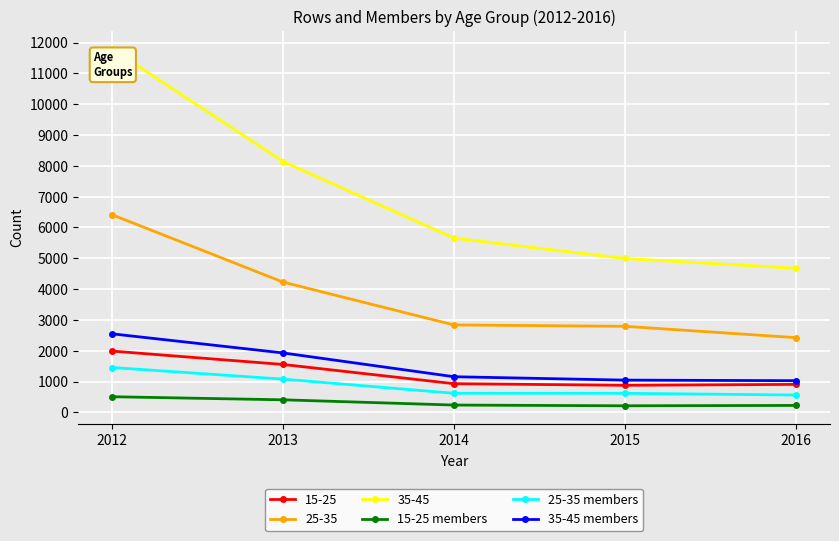

What is the sum of all 35-45 members values?

7711